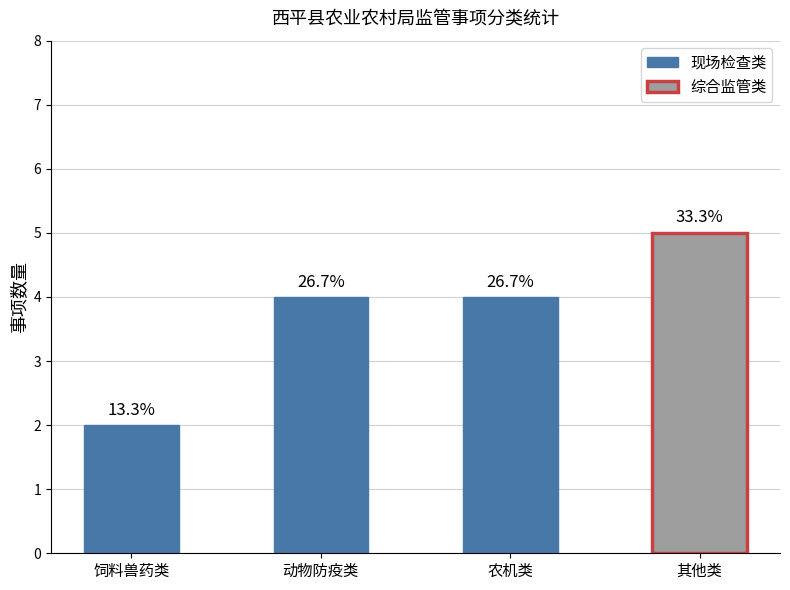

Does the chart contain any negative values?

No